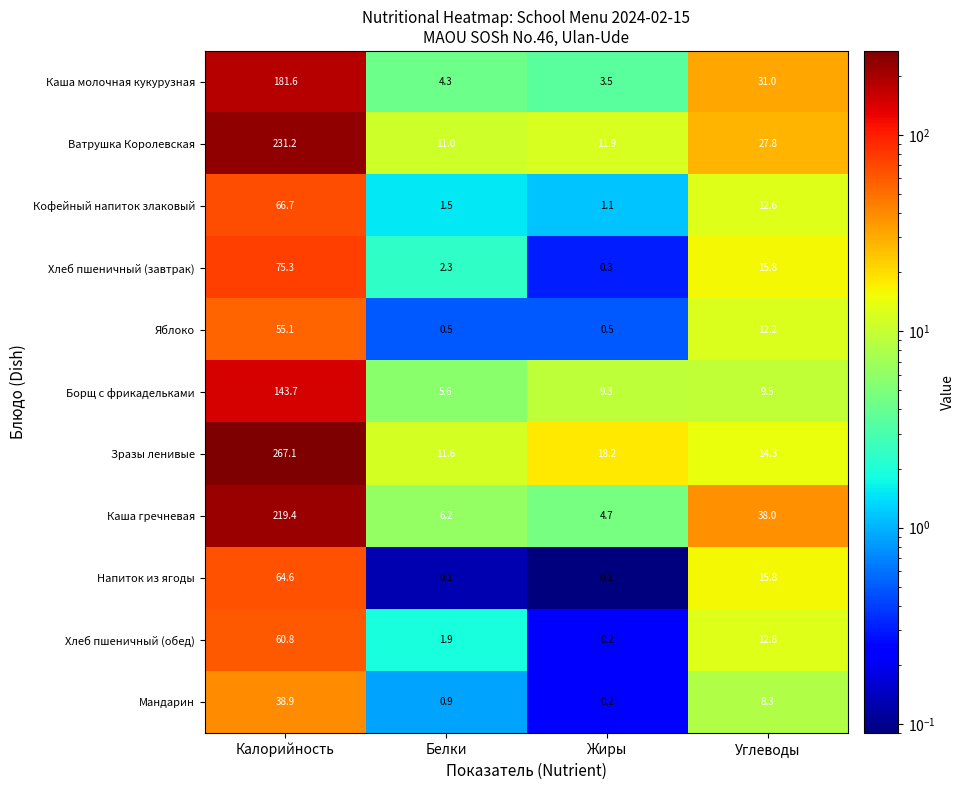

Between Калорийность and Углеводы, which series saw the biggest shift?

Зразы ленивые